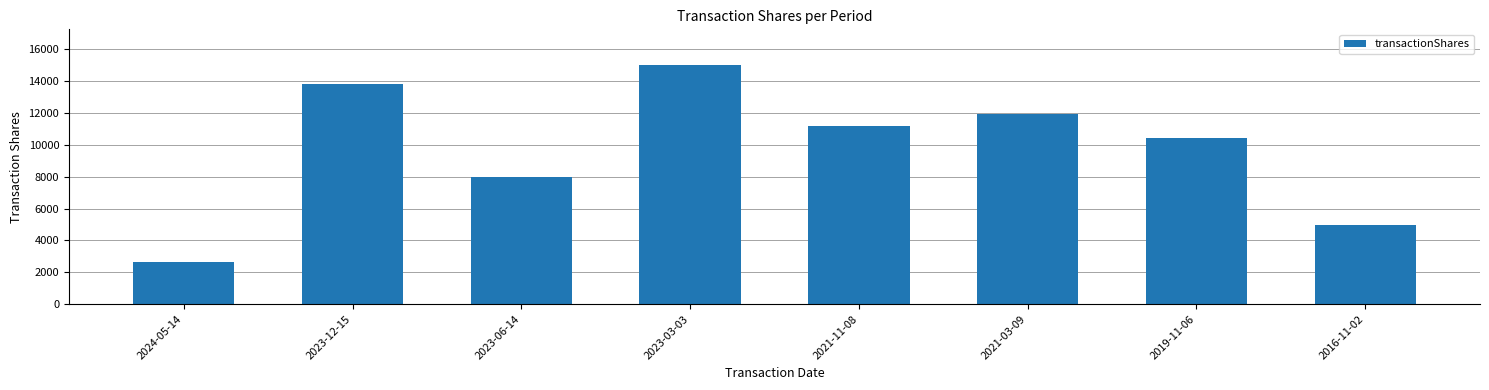

Rank the categories by value from highest to lowest.

2023-03-03, 2023-12-15, 2021-03-09, 2021-11-08, 2019-11-06, 2023-06-14, 2016-11-02, 2024-05-14